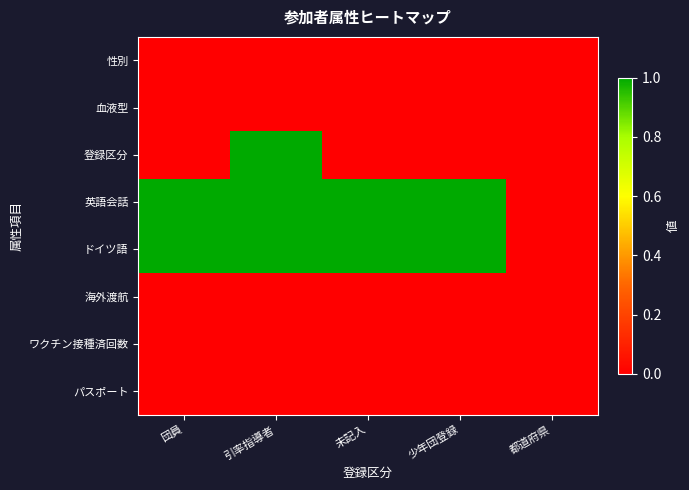

Reading right to left, list all the values displayed in this chart.

性別: 都道府県=0	少年団登録=0	未記入=0	引率指導者=0	団員=0
血液型: 都道府県=0	少年団登録=0	未記入=0	引率指導者=0	団員=0
登録区分: 都道府県=0	少年団登録=0	未記入=0	引率指導者=1	団員=0
英語会話: 都道府県=0	少年団登録=1	未記入=1	引率指導者=1	団員=1
ドイツ語: 都道府県=0	少年団登録=1	未記入=1	引率指導者=1	団員=1
海外渡航: 都道府県=0	少年団登録=0	未記入=0	引率指導者=0	団員=0
ワクチン接種済回数: 都道府県=0	少年団登録=0	未記入=0	引率指導者=0	団員=0
パスポート: 都道府県=0	少年団登録=0	未記入=0	引率指導者=0	団員=0